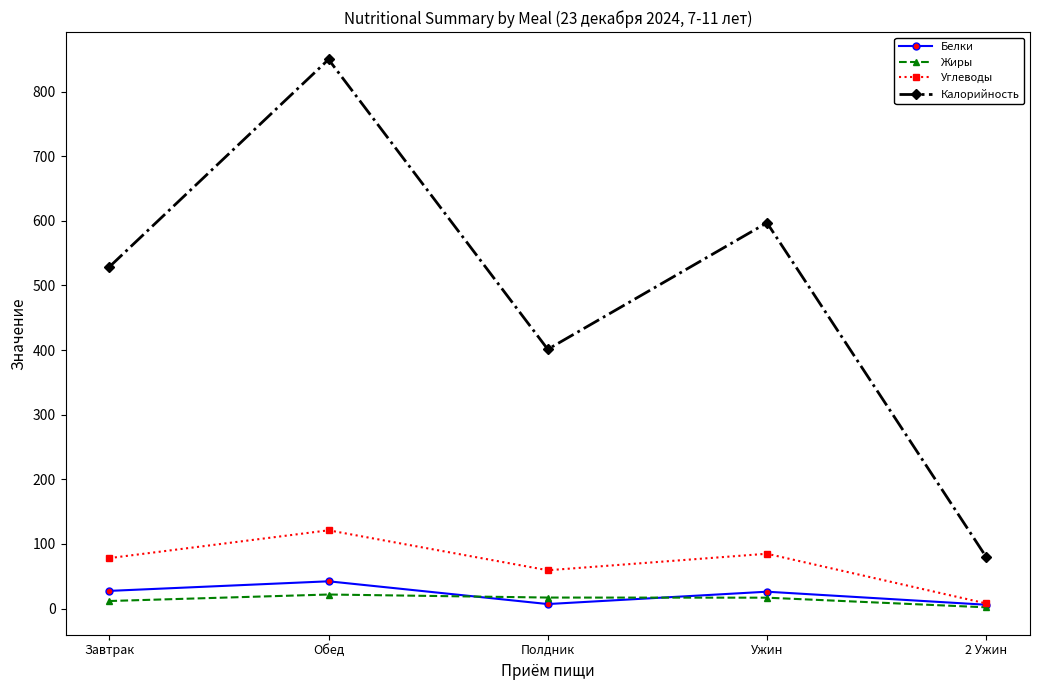

Is the value of Углеводы at Завтрак greater than the value of Жиры at 2 Ужин?

Yes